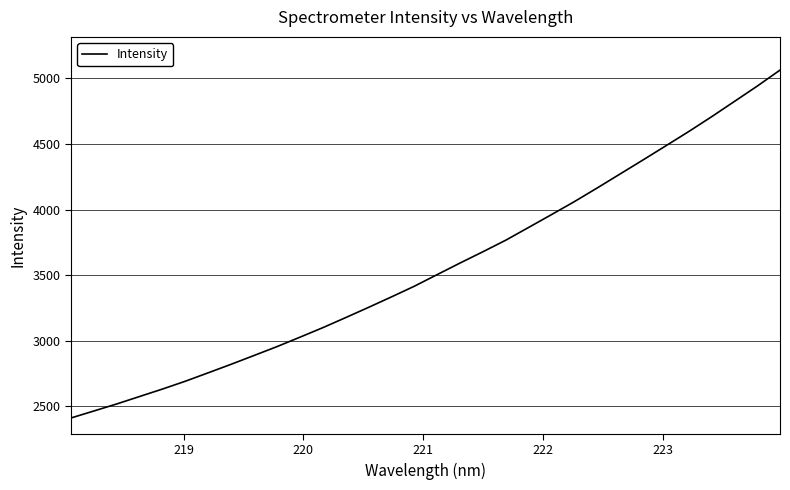

Reading left to right, list all the values displayed in this chart.

2411.7	2465.0	2518.7	2575.7	2632.5	2692.2	2756.5	2821.3	2888.3	2955.7	3027.2	3100.0	3176.8	3254.8	3334.4	3415.8	3504.5	3592.7	3678.6	3766.8	3864.1	3961.8	4060.6	4164.9	4271.4	4377.9	4485.8	4594.4	4707.2	4823.8	4940.9	5063.2